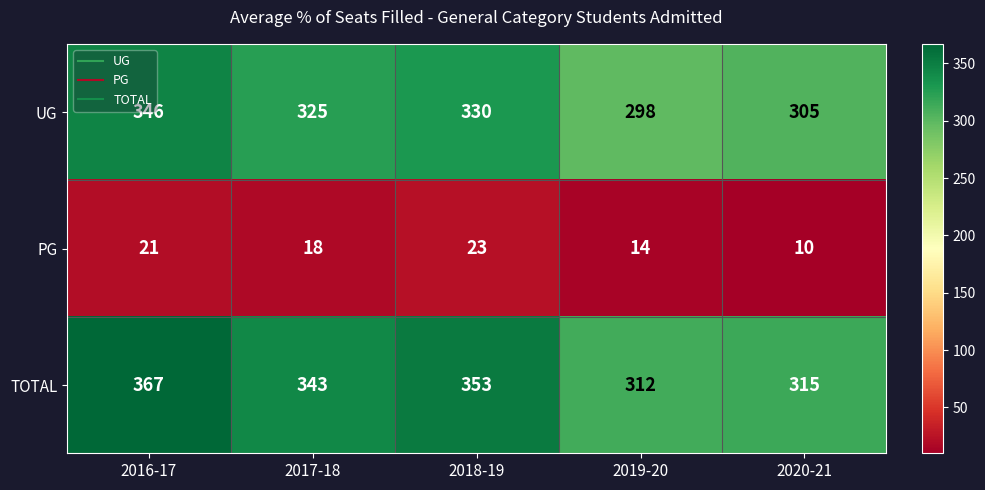

Where does the TOTAL series first go above 343?

2016-17